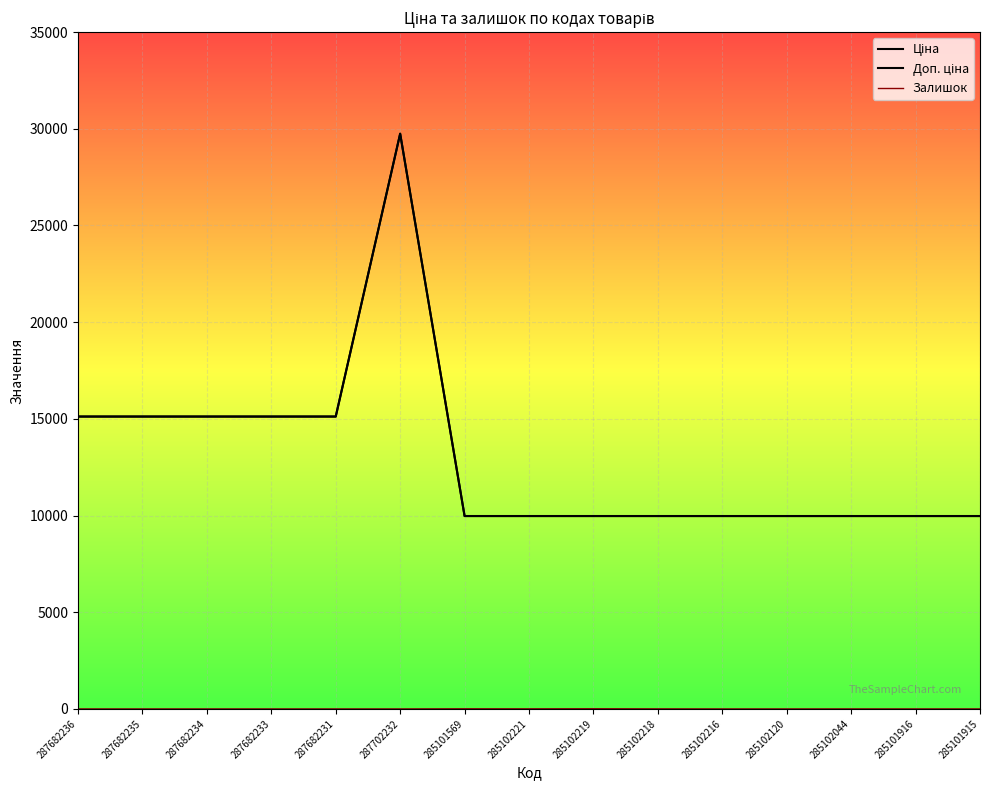

Is this an area chart (filled region under the line)?

No